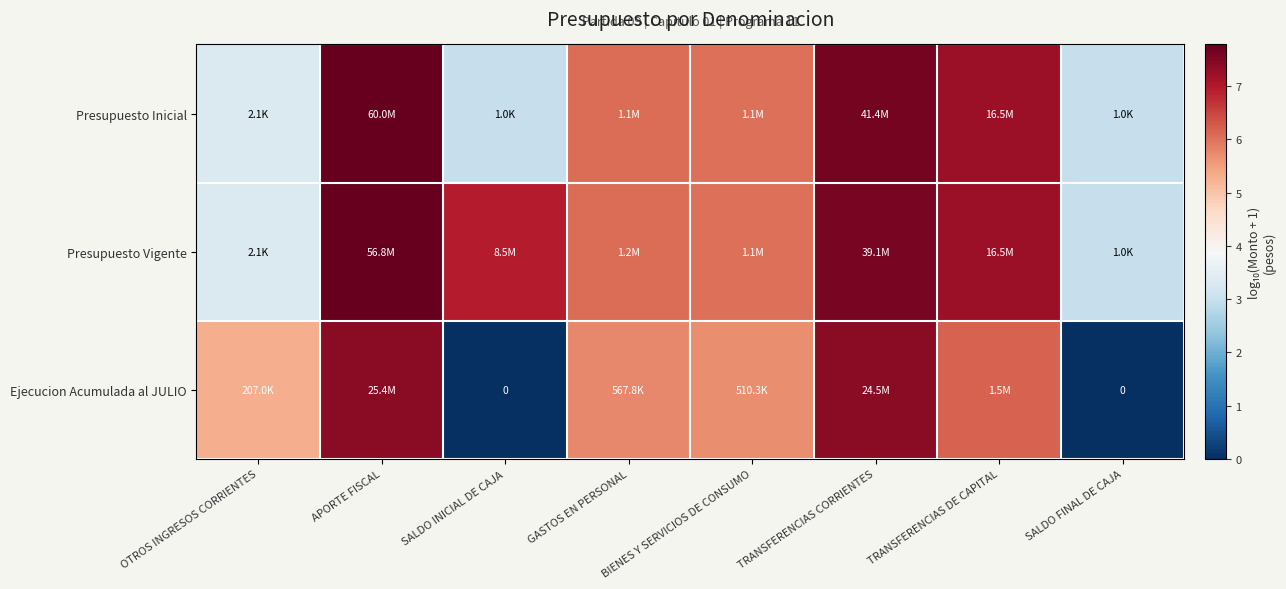

At how many categories does at least one series exceed 1?

8